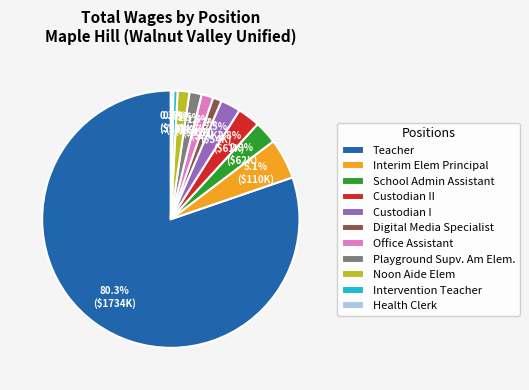

Is it true that Intervention Teacher is 9% of the pie?

False